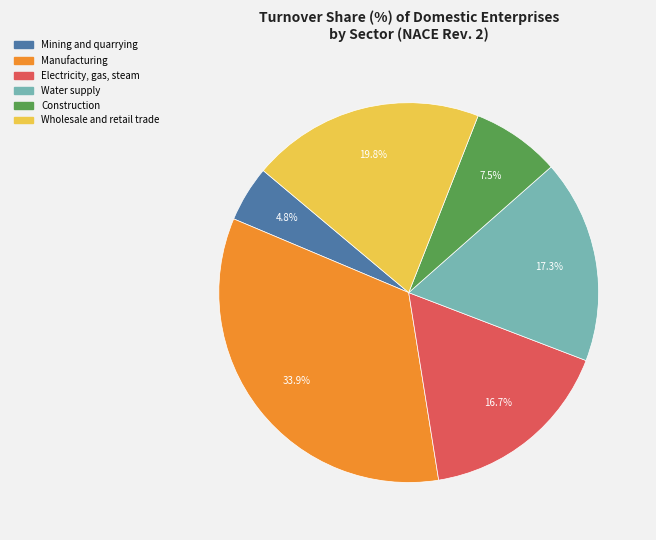

Is there any slice that represents more than half of the pie?

No